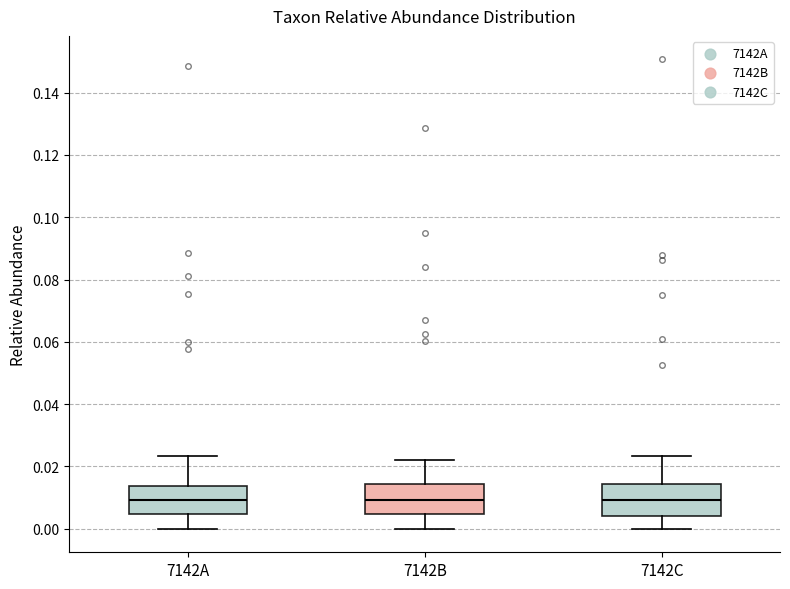

Reading left to right, transcribe this box plot: for each box, give where its median line is, the range the box spans, and where its two whiskers end, as read against the y-axis. The values are not printed on the chart, so give them approximately, as read against the axis.

7142A: median 0.010, box 0.004 to 0.014, whiskers 0.000 to 0.024
7142B: median 0.010, box 0.004 to 0.014, whiskers 0.000 to 0.022
7142C: median 0.010, box 0.004 to 0.014, whiskers 0.000 to 0.024